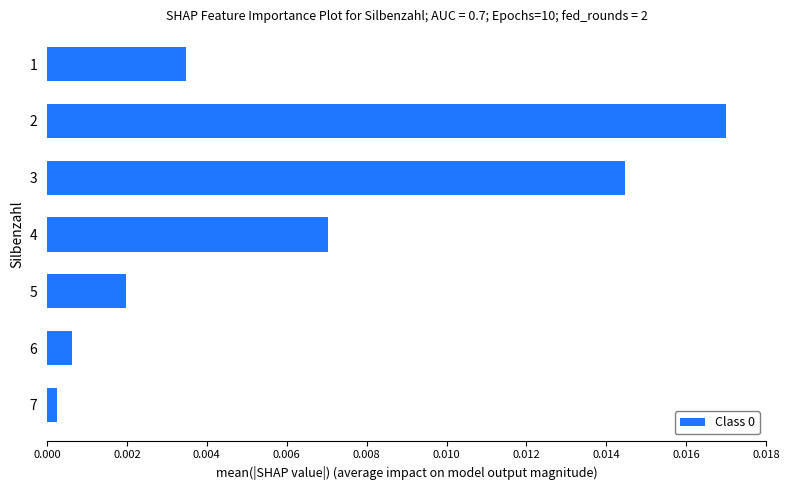

How many bars are there in total?

7